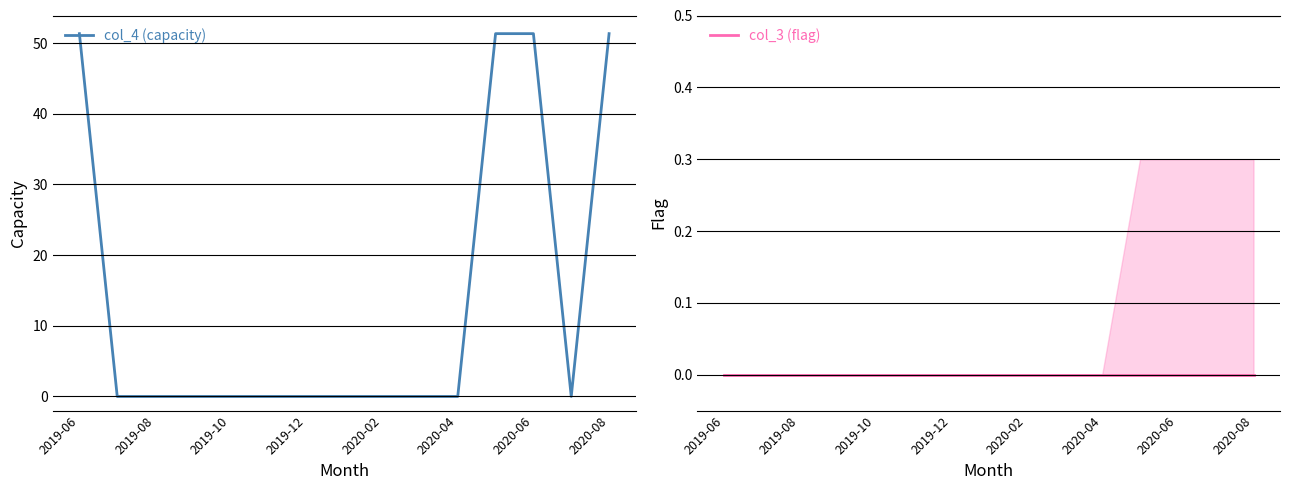

The col_4 (capacity) series shows -20.8 at 2020-06. True or false?

False